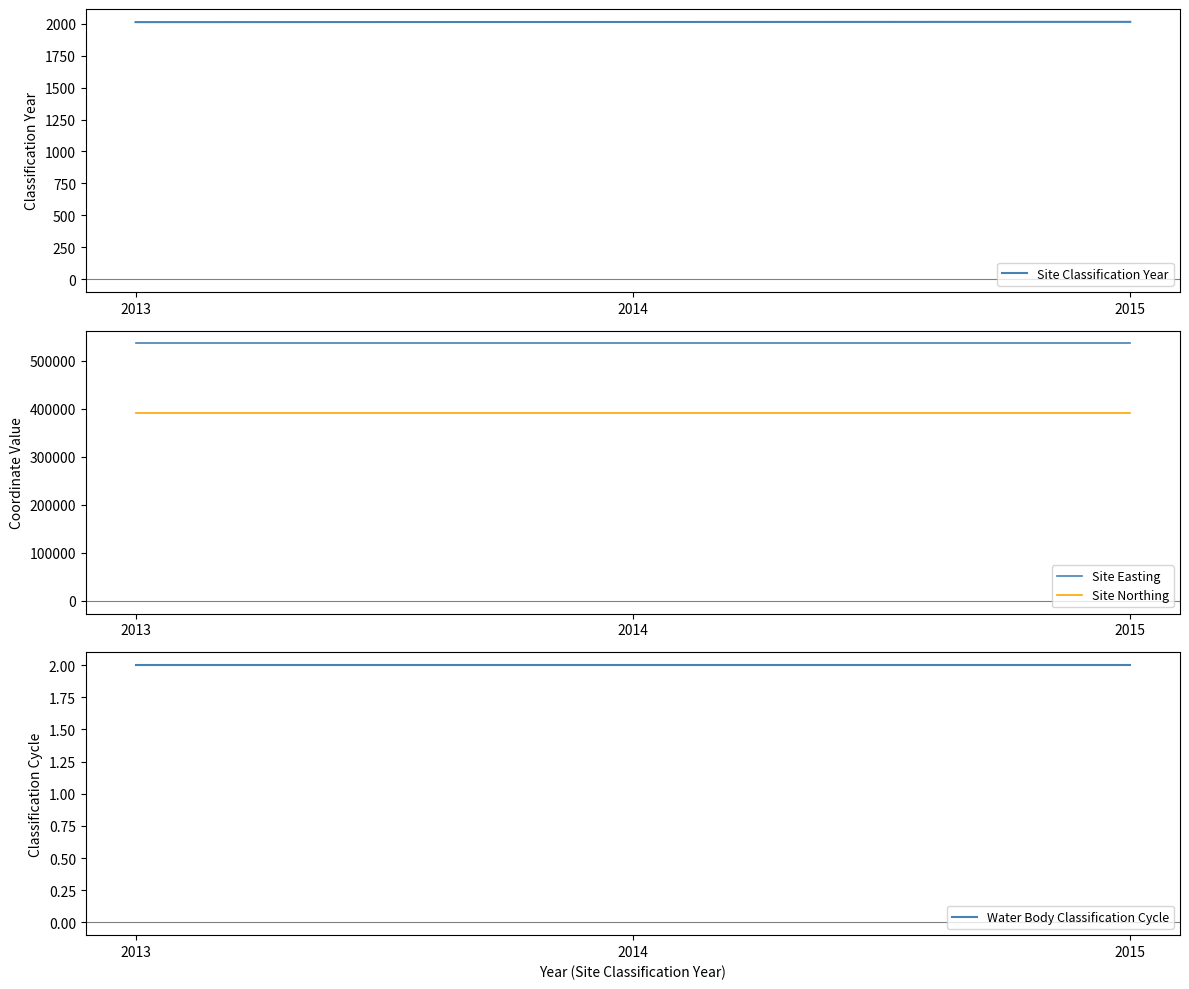

Rank the series by their maximum value, from lowest to highest.

Water Body Classification Cycle, Site Classification Year, Site Northing, Site Easting